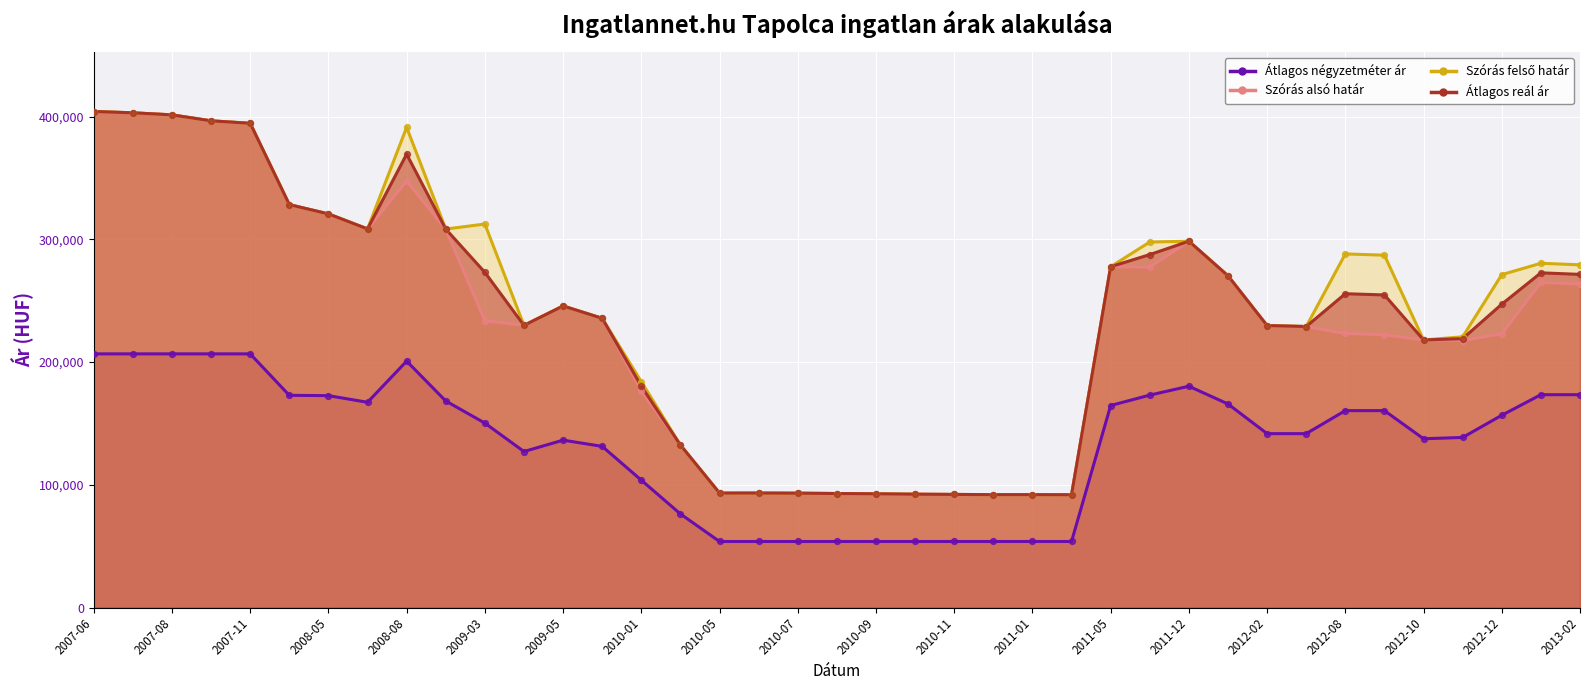

Which series contains the lowest Y value?

Atlagos negyzetmeter ar